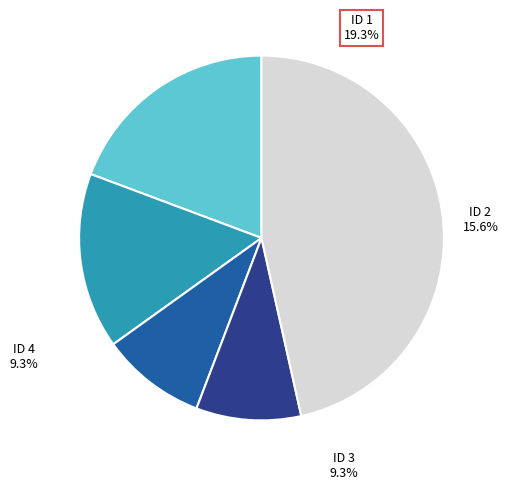

Which slice is the smallest?

ID 3